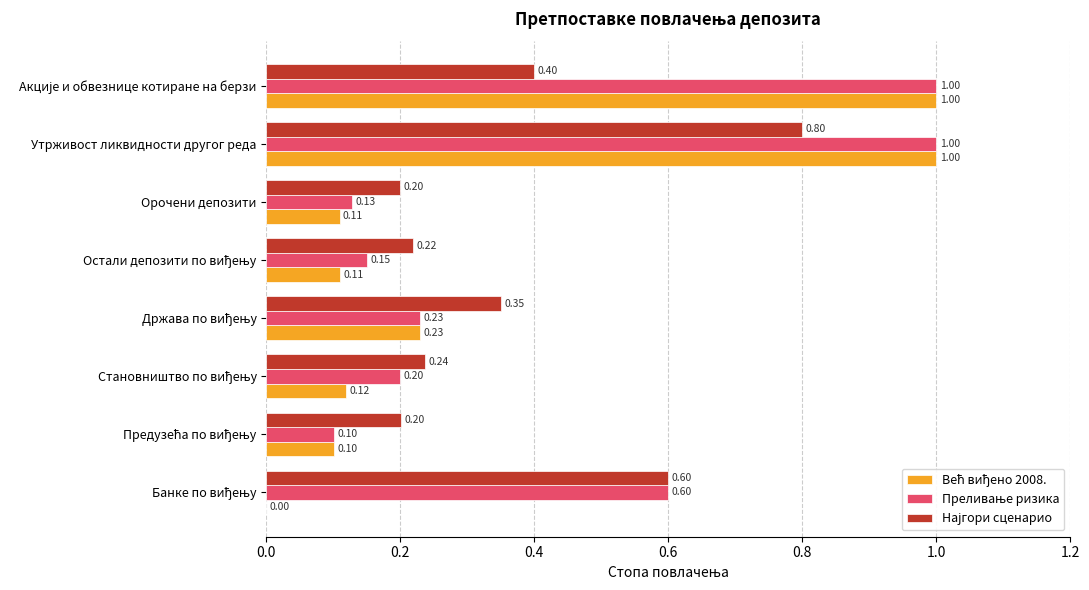

At which category is the sum across all series the highest?

Утрживост ликвидности другог реда